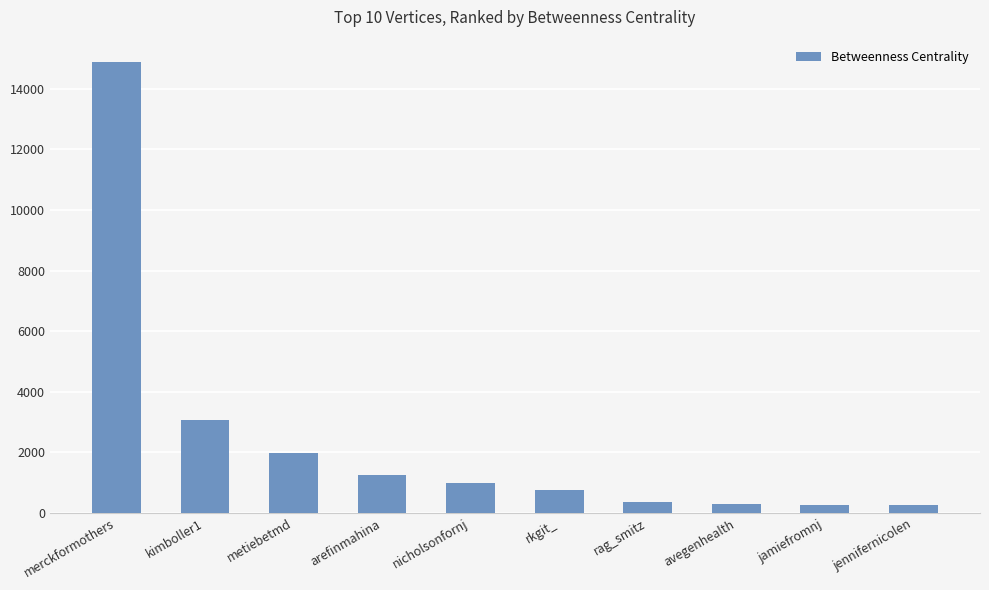

What is the change in value from metiebetmd to rag_smitz?

-1601.7